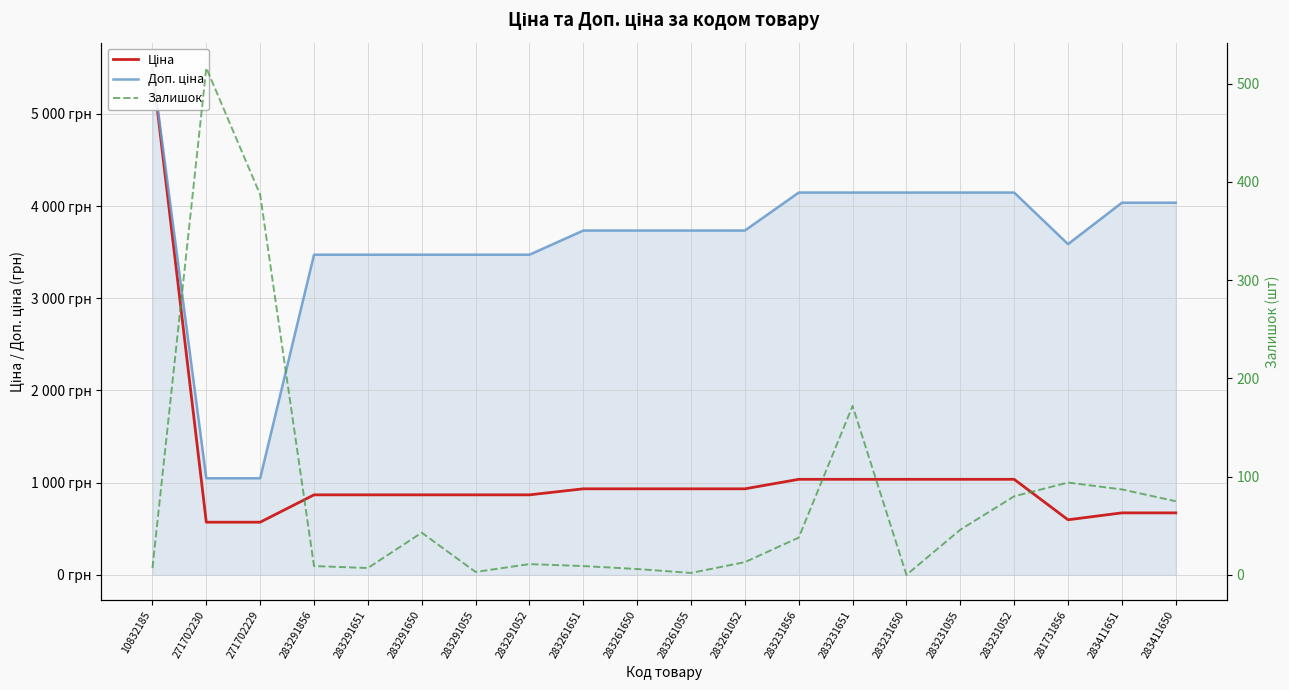

What is the total value across all series at 283231856?

5220.4